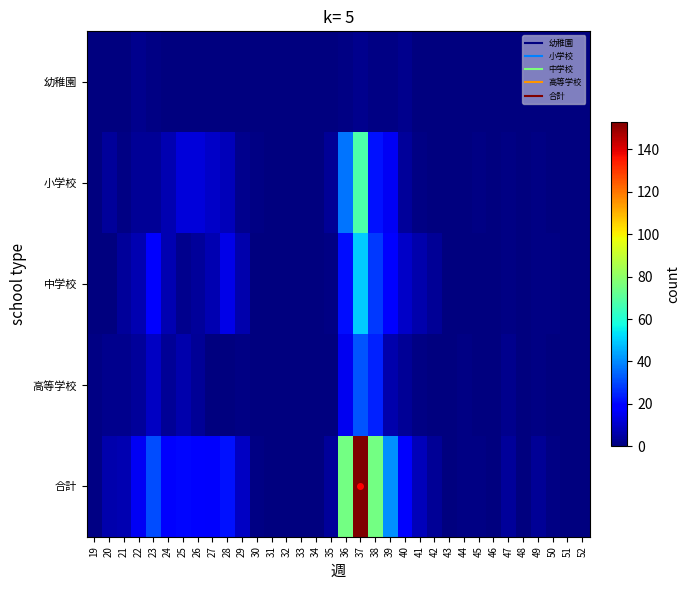

At how many categories does at least one series exceed 12?

12